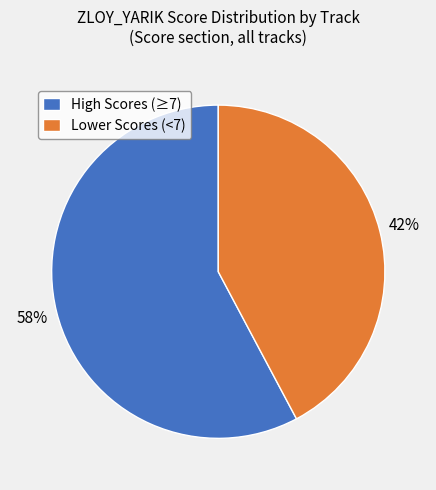

What is the majority slice?

High Scores (≥7)